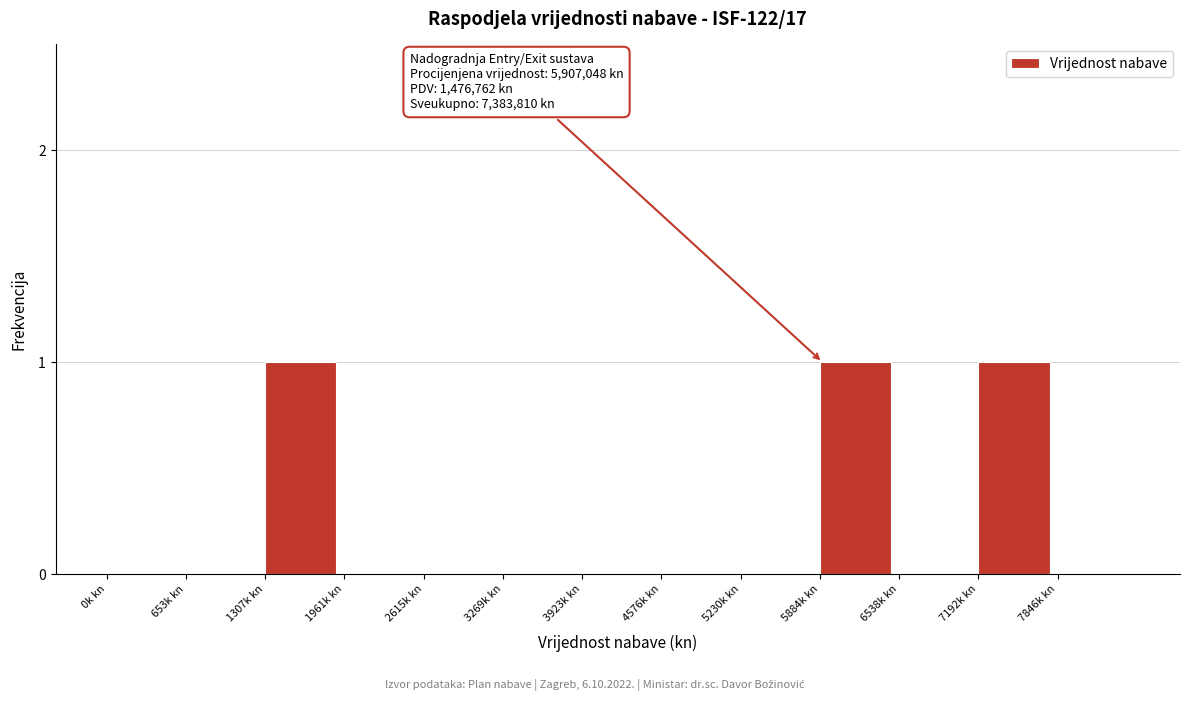

Reading right to left, what are all the values shown in this chart?

7846k kn=0	7192k kn=1	6538k kn=0	5884k kn=1	5230k kn=0	4576k kn=0	3923k kn=0	3269k kn=0	2615k kn=0	1961k kn=0	1307k kn=1	653k kn=0	0k kn=0